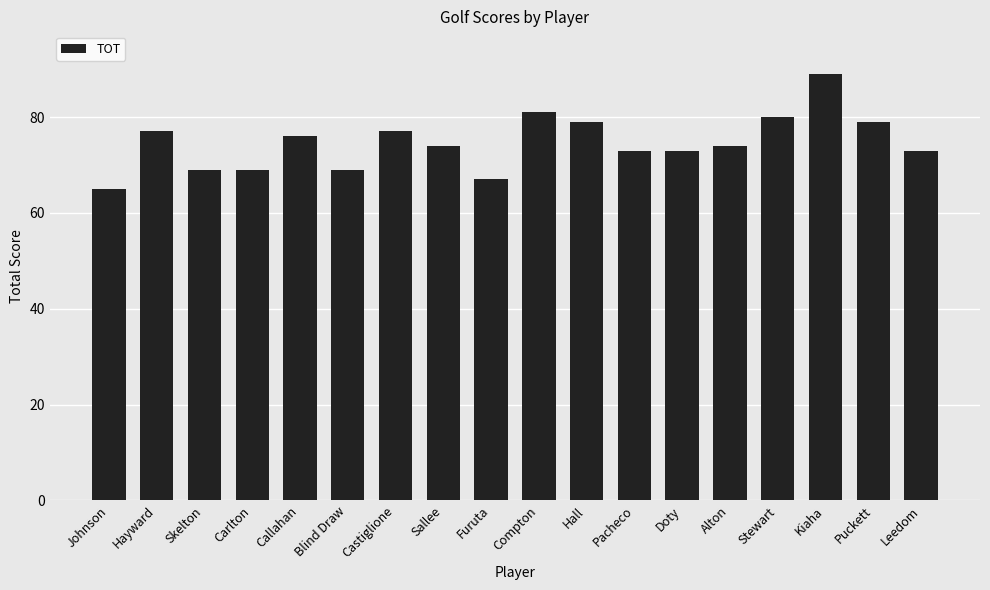

What is the sum of all values?

1344